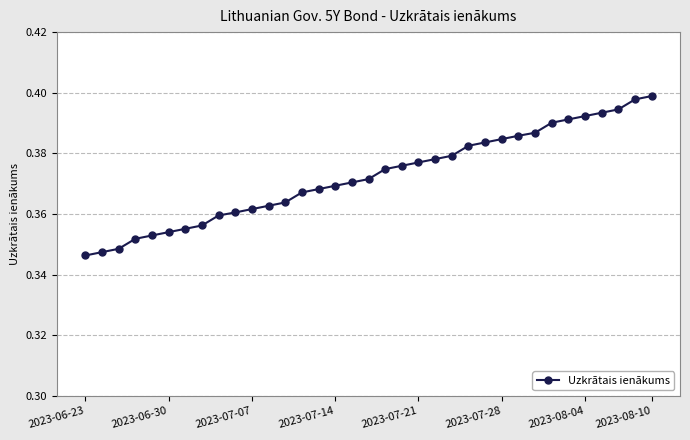

What is the sum of all values?

13.0